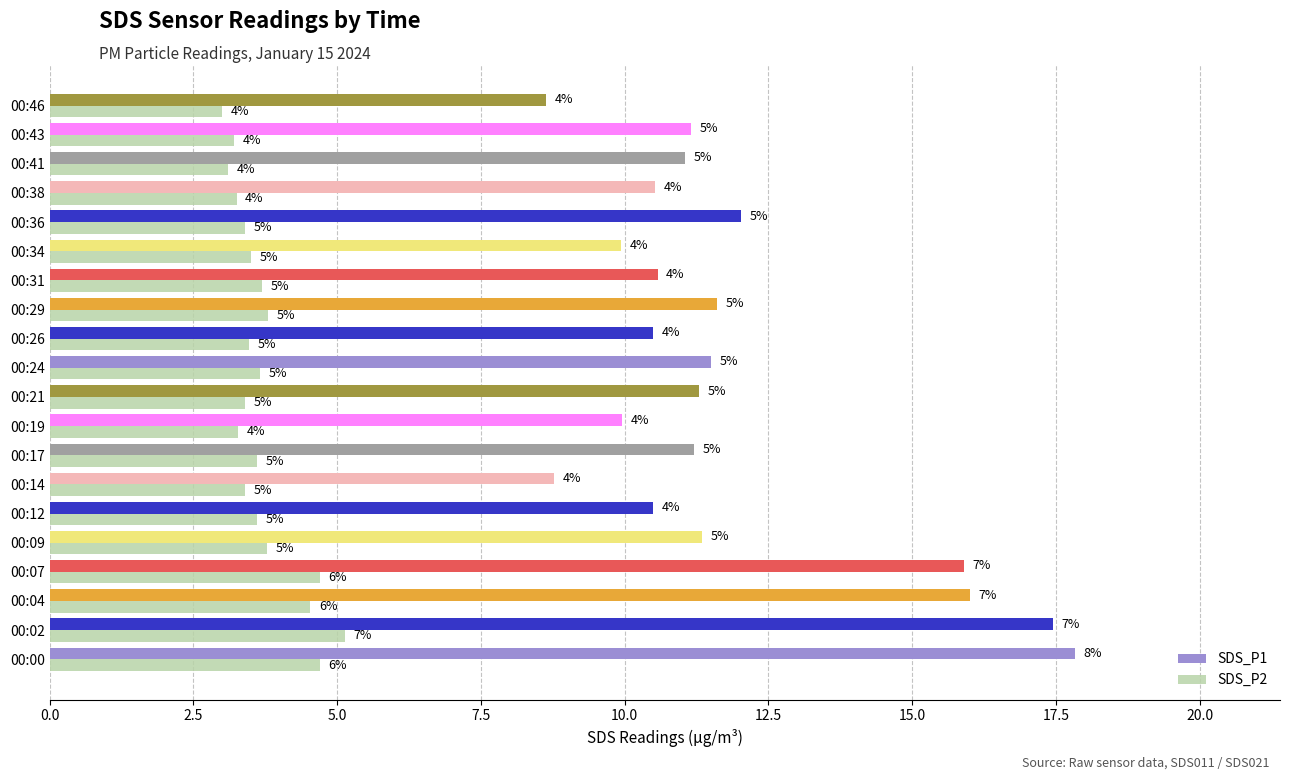

What is the difference between the second highest and second lowest values in the SDS_P2 series?

1.6